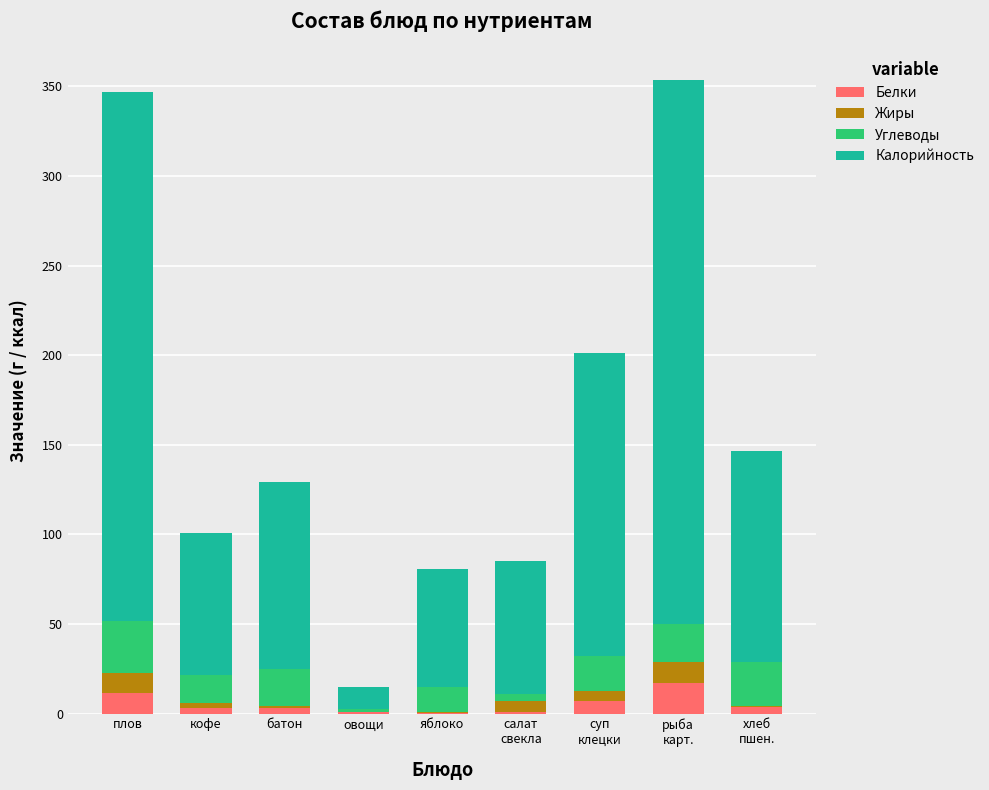

How many data points does each series have?

9